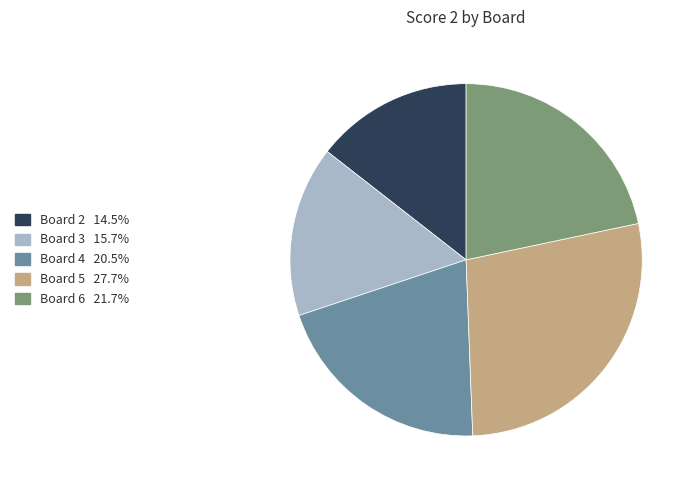

How many slices are in this pie chart?

5